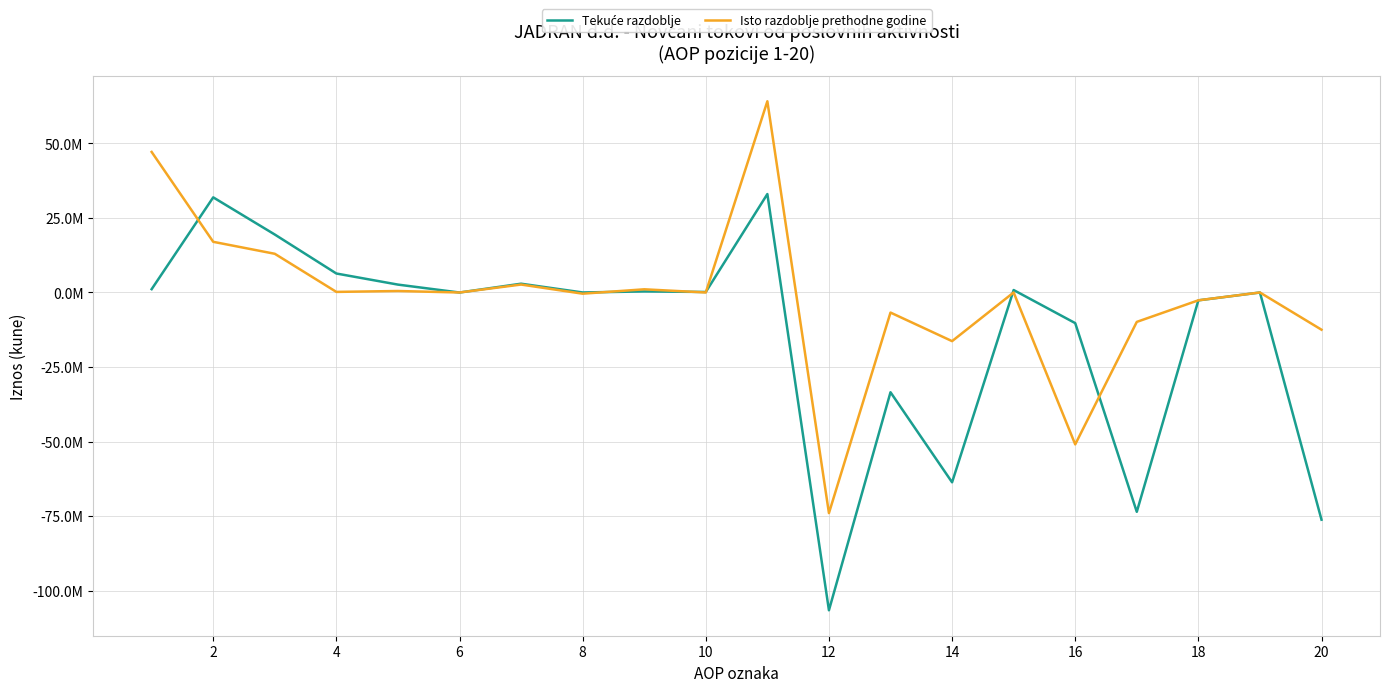

Is this an area chart (filled region under the line)?

No